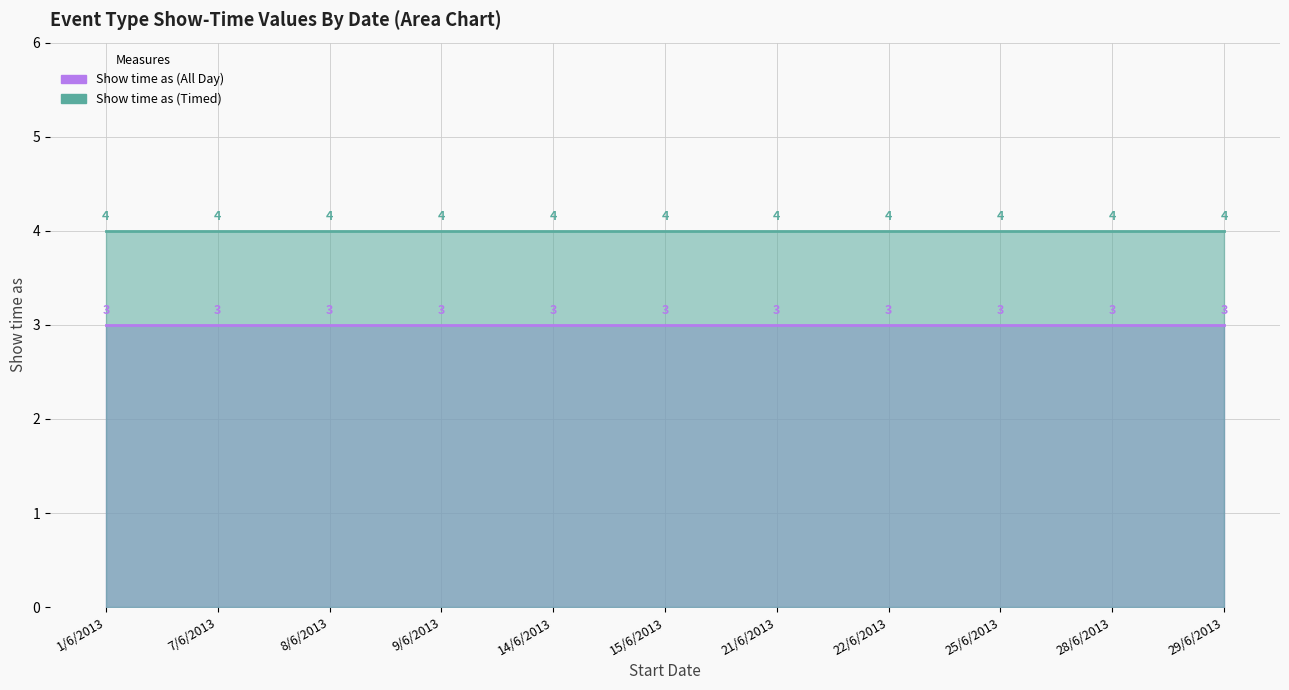

At which category is the sum across all series the highest?

1/6/2013